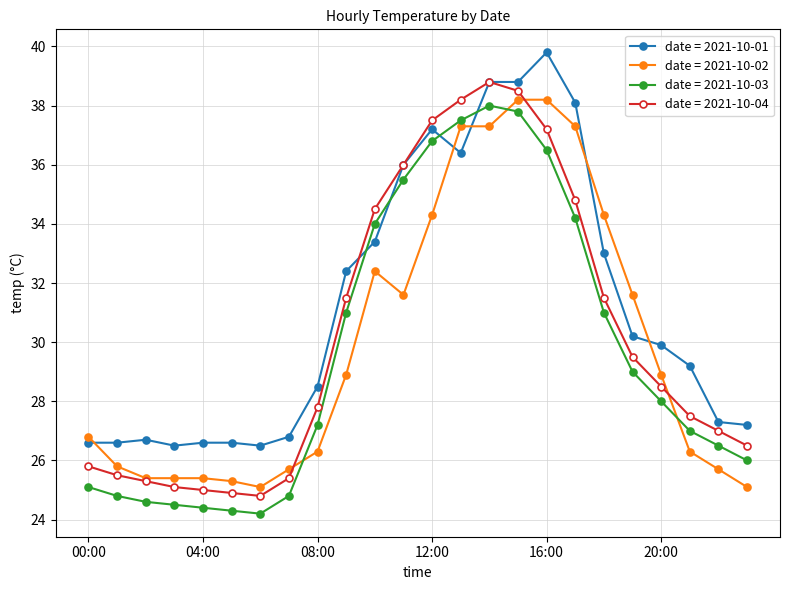

Which series ends up on top after the final intersection of date = 2021-10-03 and date = 2021-10-02?

date = 2021-10-03